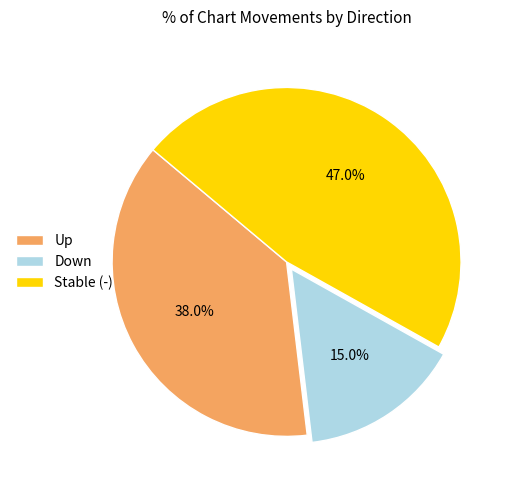

Rank the categories by value from lowest to highest.

Down, Up, Stable (-)